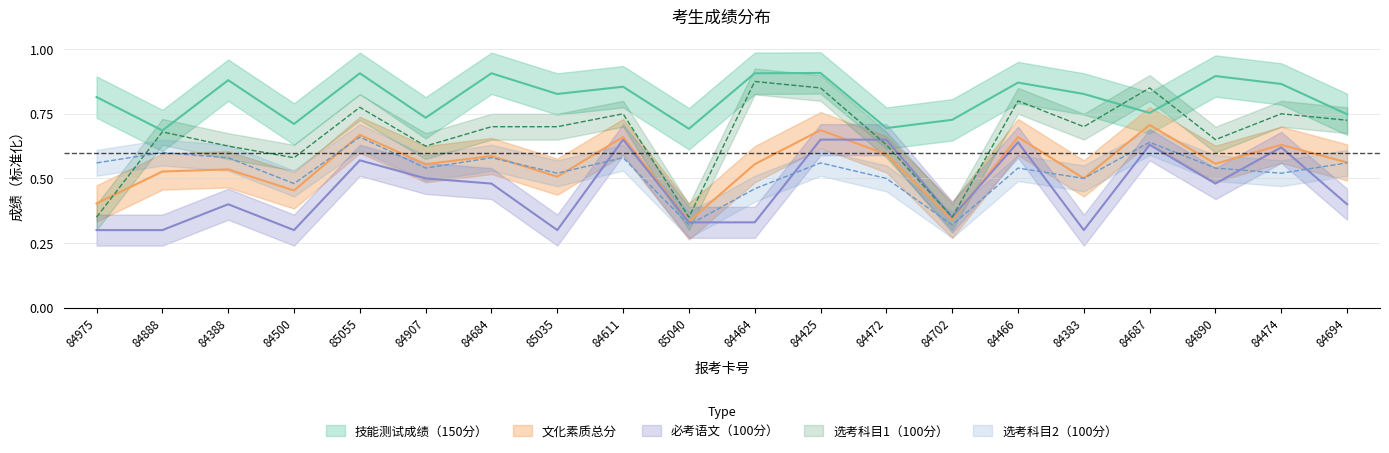

List the series in order of their peak value, lowest first.

必考语文（100分）, 选考科目2（100分）, 文化素质总分, 选考科目1（100分）, 技能测试成绩（150分）